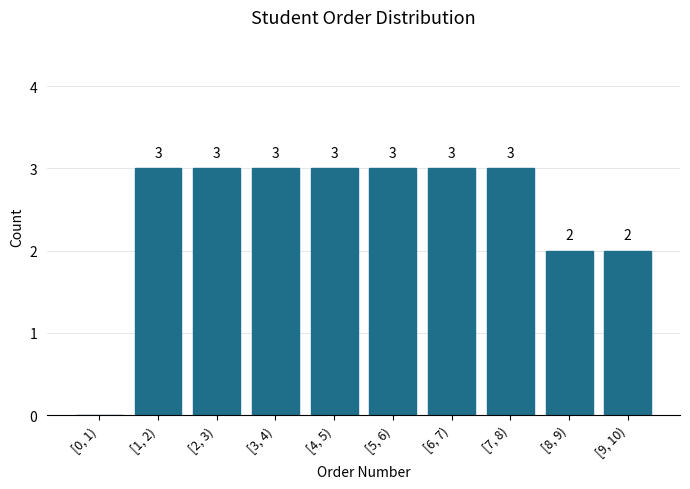

Reading right to left, transcribe all the data shown in this chart.

[9, 10)=2	[8, 9)=2	[7, 8)=3	[6, 7)=3	[5, 6)=3	[4, 5)=3	[3, 4)=3	[2, 3)=3	[1, 2)=3	[0, 1)=0